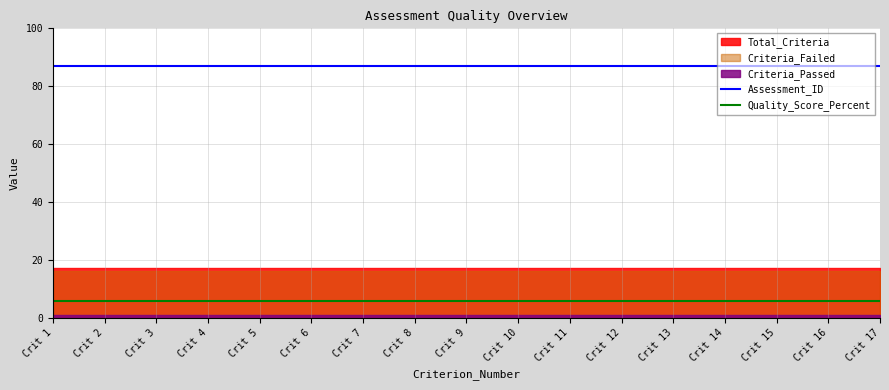

The Assessment_ID series shows 87.0 at Crit 7. True or false?

True